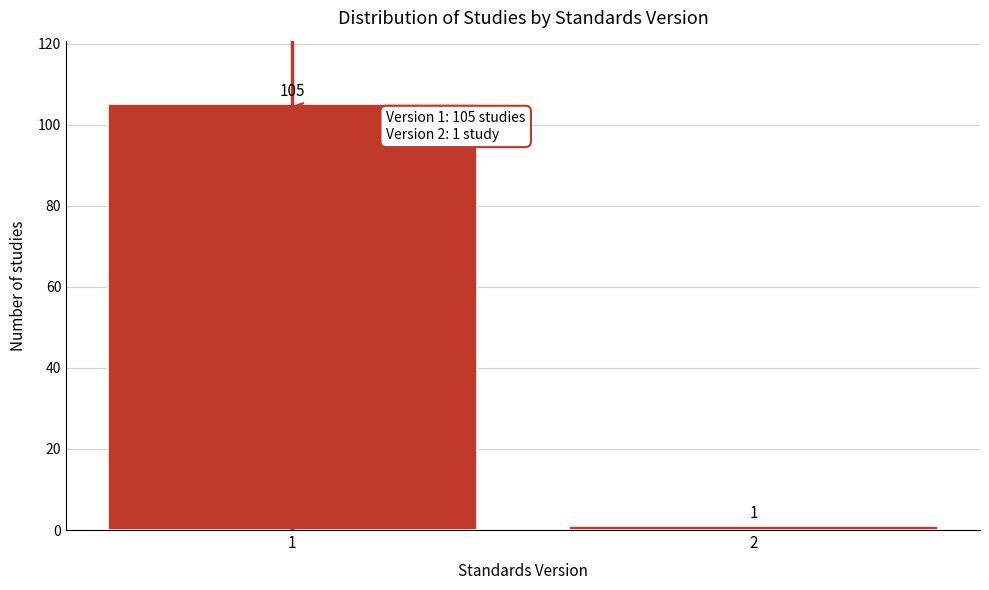

Reading right to left, extract all data points from this chart.

2=1	1=105